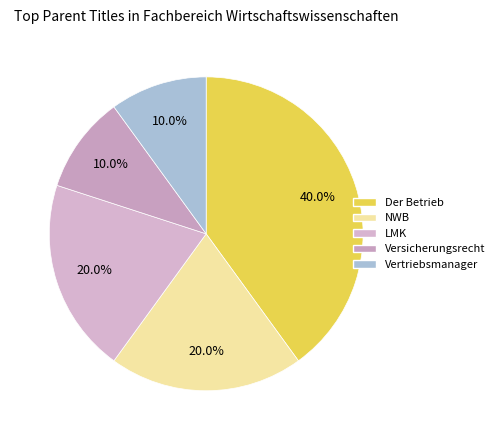

To the nearest percent, what is the average slice percentage?

20%